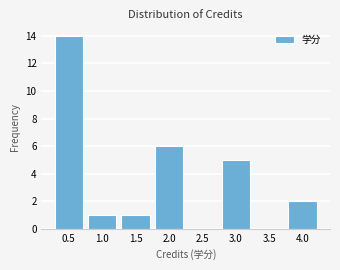

Reading right to left, list all the values displayed in this chart.

4.0=2	3.5=0	3.0=5	2.5=0	2.0=6	1.5=1	1.0=1	0.5=14